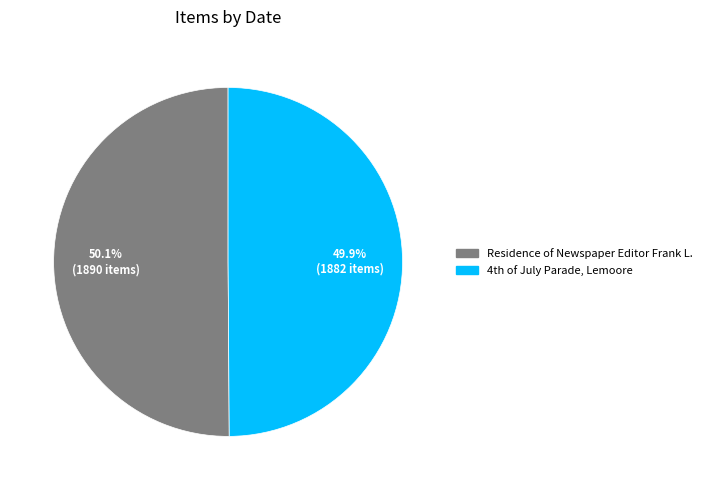

To the nearest percent, what percentage of the pie is Residence of Newspaper Editor Frank L.?

50%